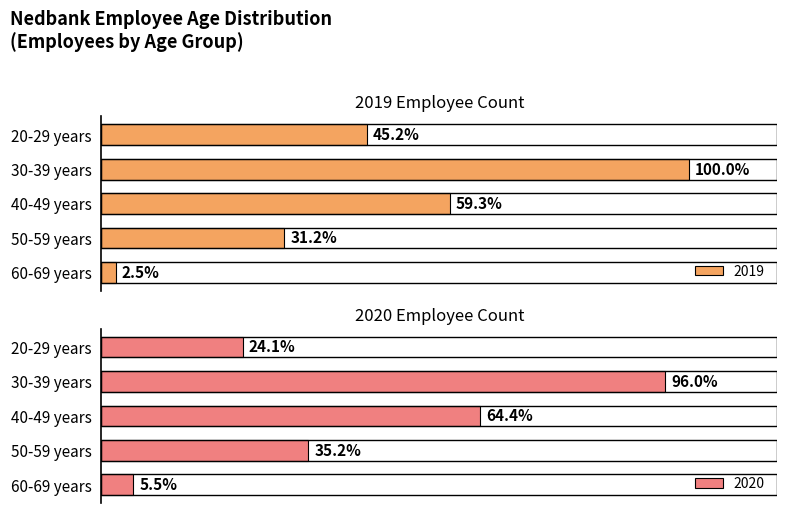

Which series changed the most between 20-29 years and 60-69 years?

2019